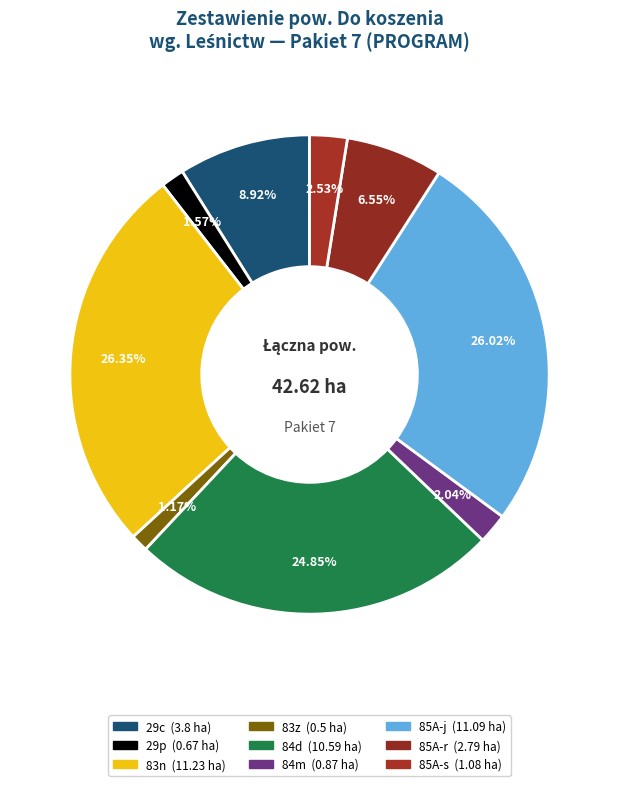

What percentage is the 29p slice, to the nearest percent?

2%